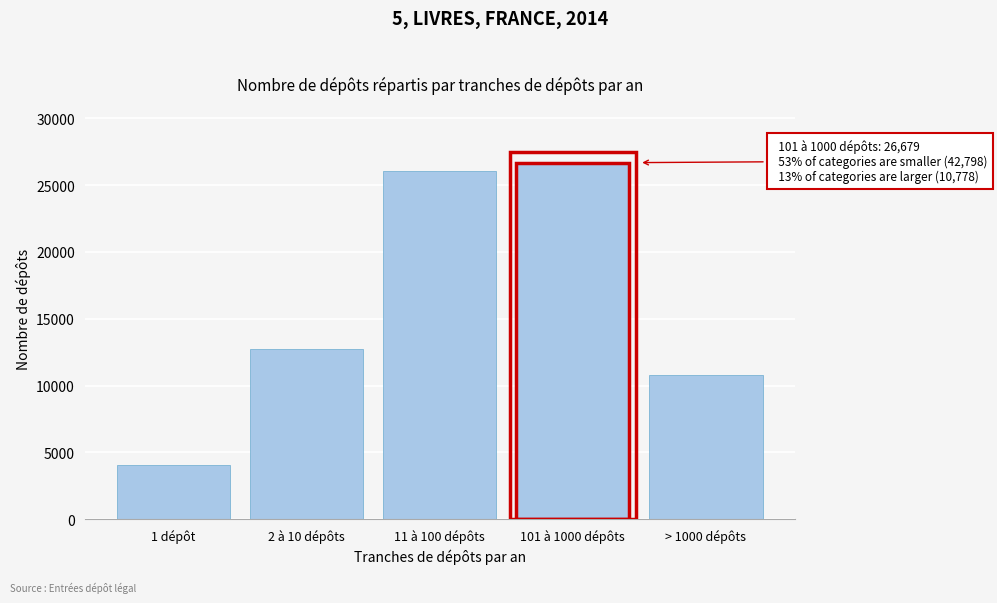

Reading left to right, list all the values displayed in this chart.

1 dépôt=4021	2 à 10 dépôts=12751	11 à 100 dépôts=26026	101 à 1000 dépôts=26679	> 1000 dépôts=10778